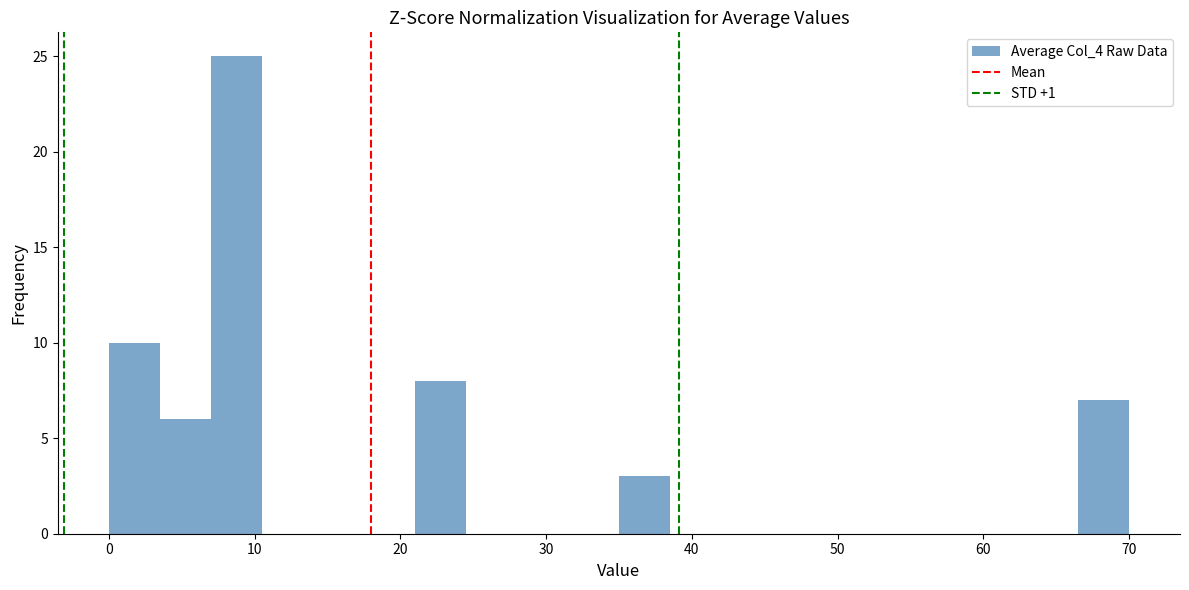

Read against the x-axis, roughly where is the centre of the tallest bar?

9